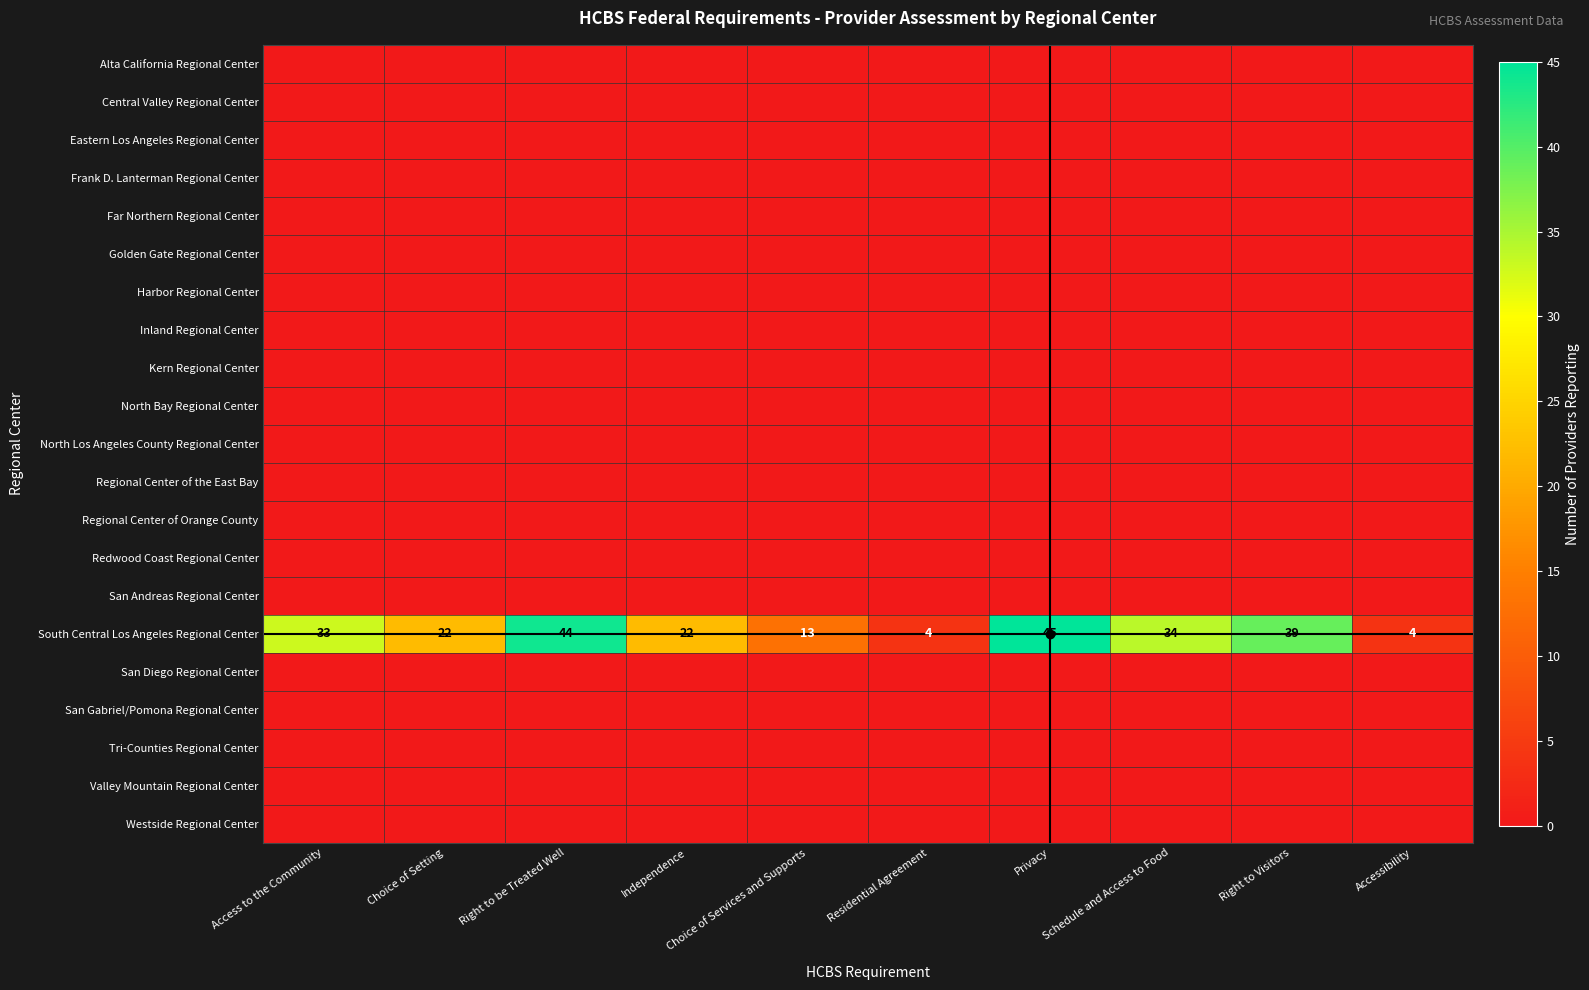

What is the sum of all South Central Los Angeles Regional Center values?

260